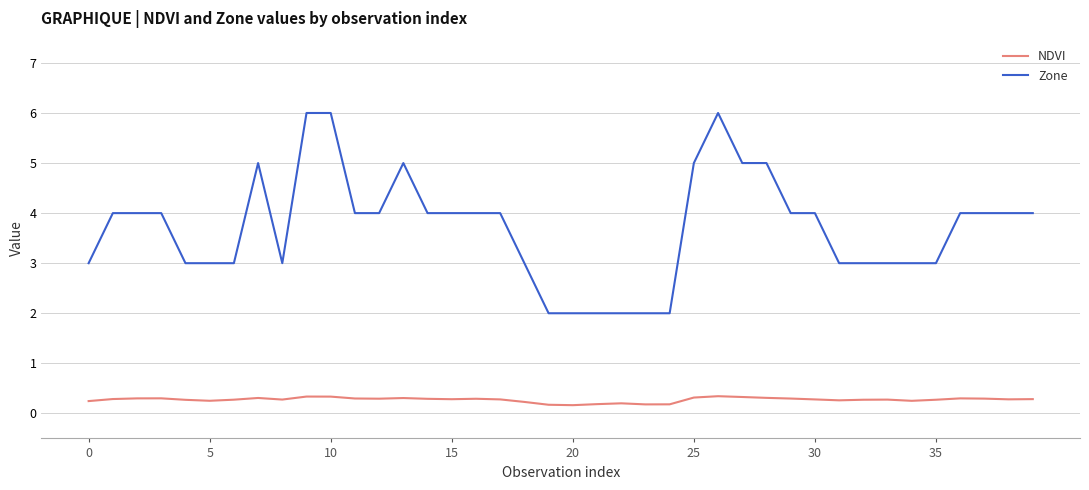

What is the minimum value for Zone?

2.0